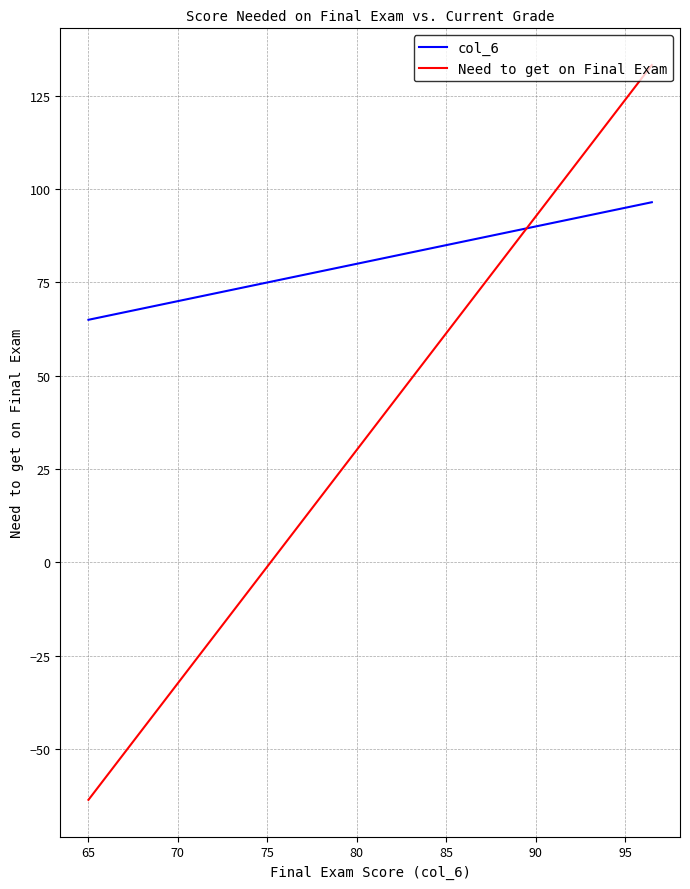

Which series has the largest total across all categories?

col_6